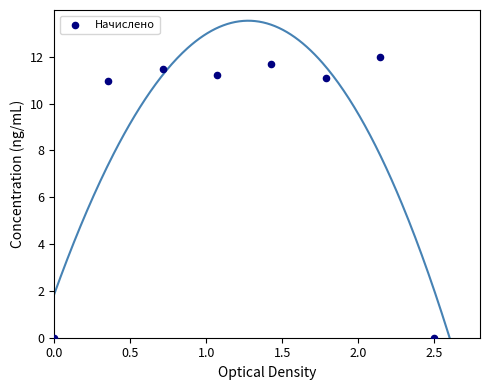

What is the average X value?

1.2